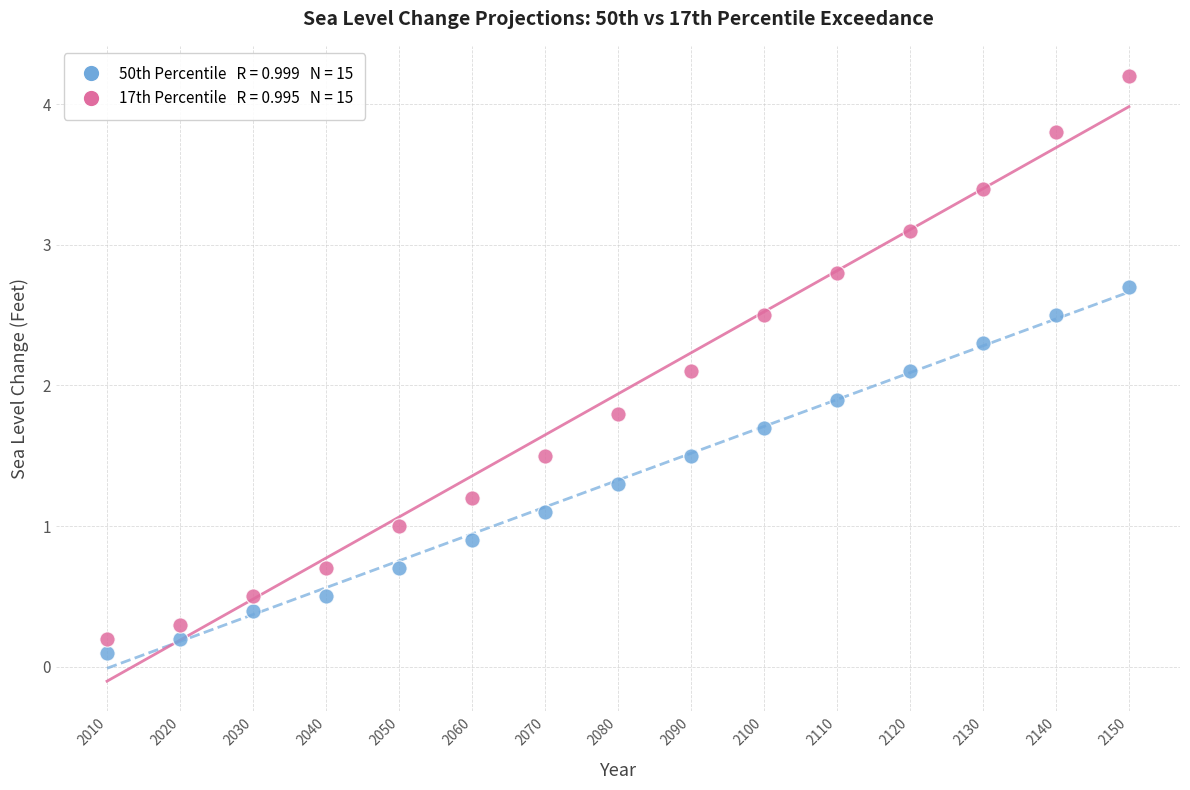

Across all data points, what is the range of Y values (max minus min)?

4.1